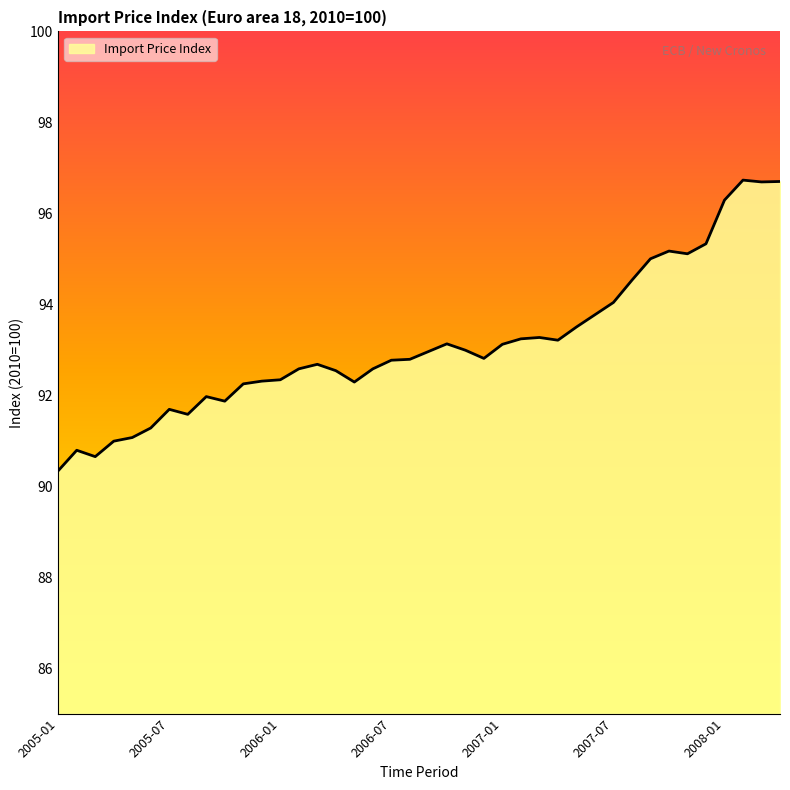

What is the maximum value shown in the chart?

96.7